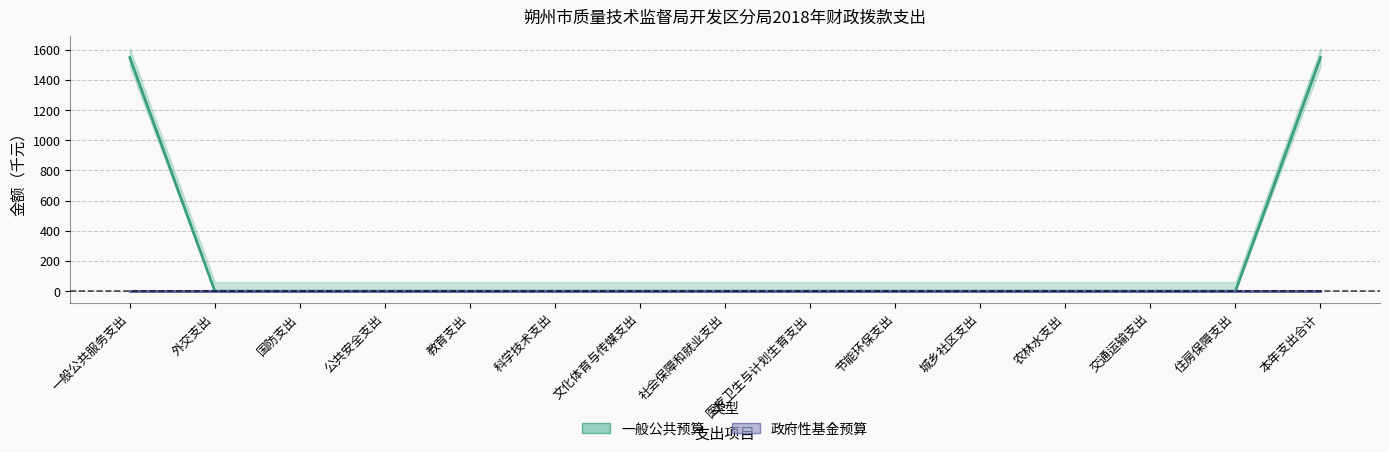

True or false: the data shows -700 at 公共安全支出.

False